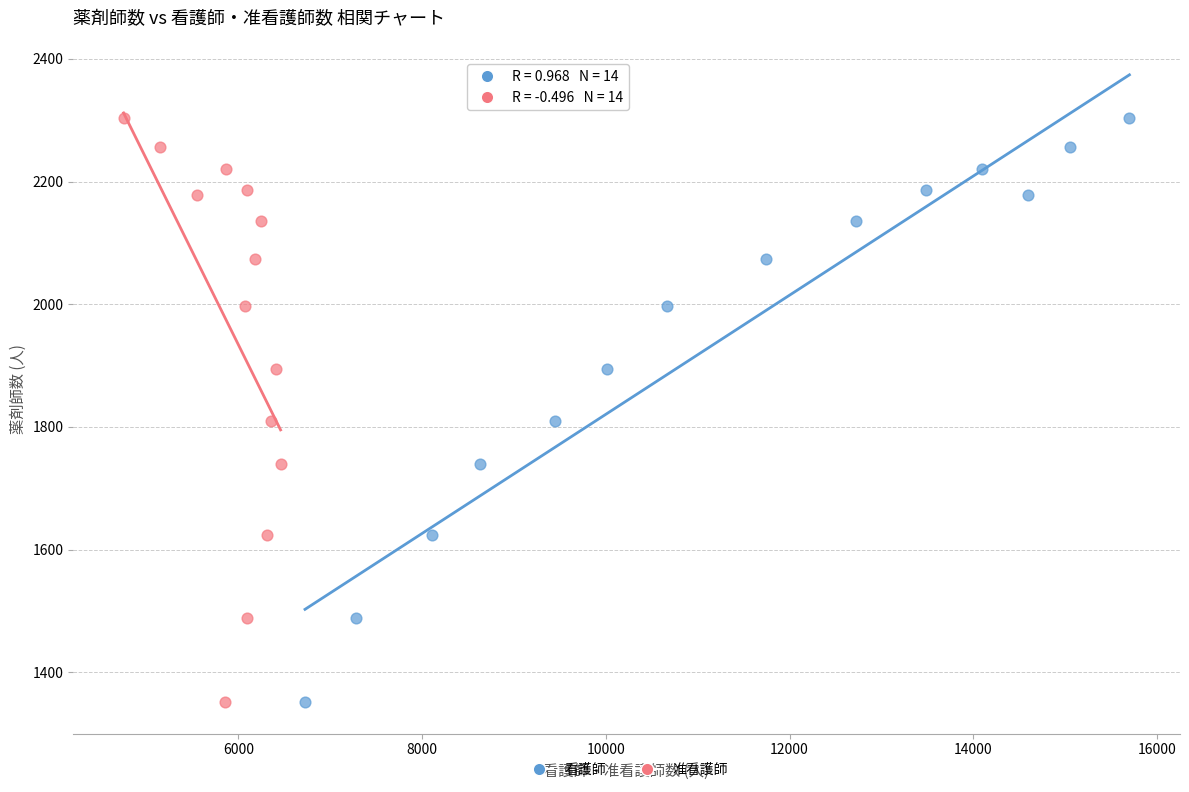

What are all the series names shown in the legend?

看護師, 准看護師